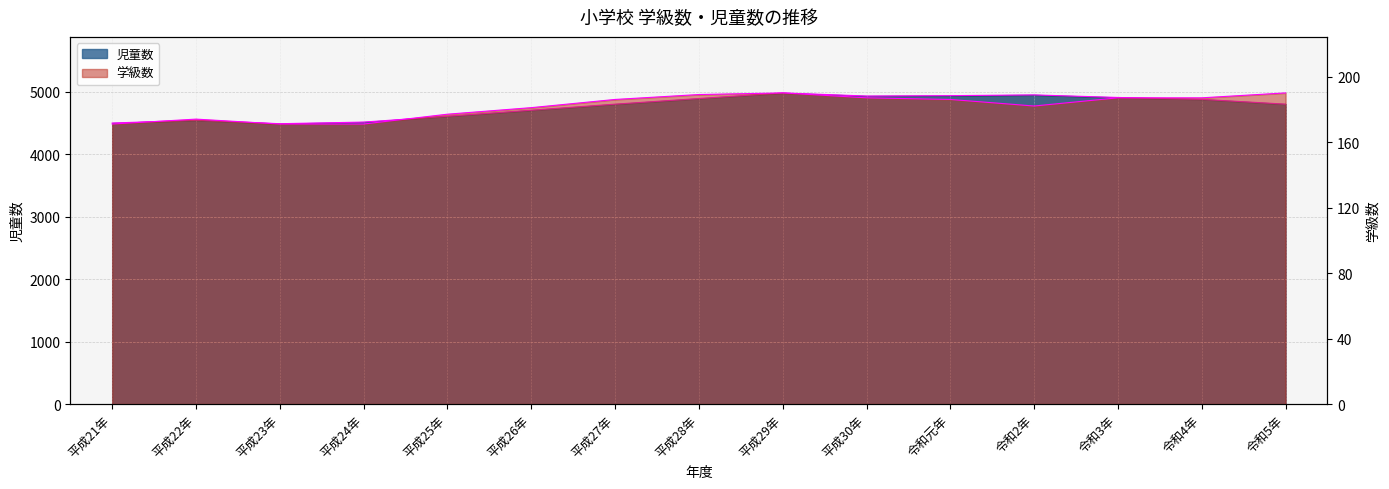

What is the difference between the second highest and second lowest values in the 学級数 series?

19